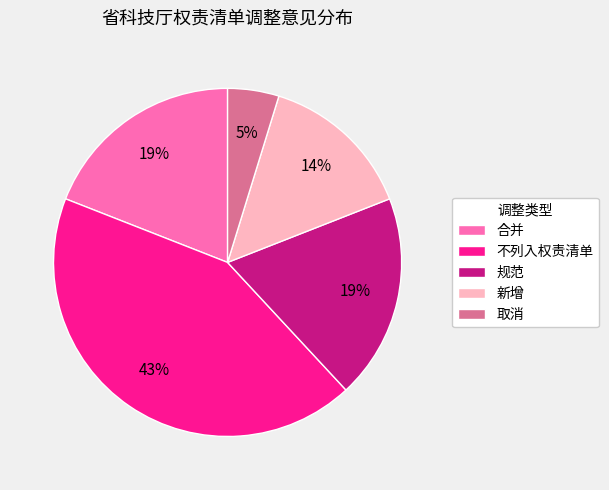

To the nearest percent, what is the difference between the largest and smallest slice percentages?

38%